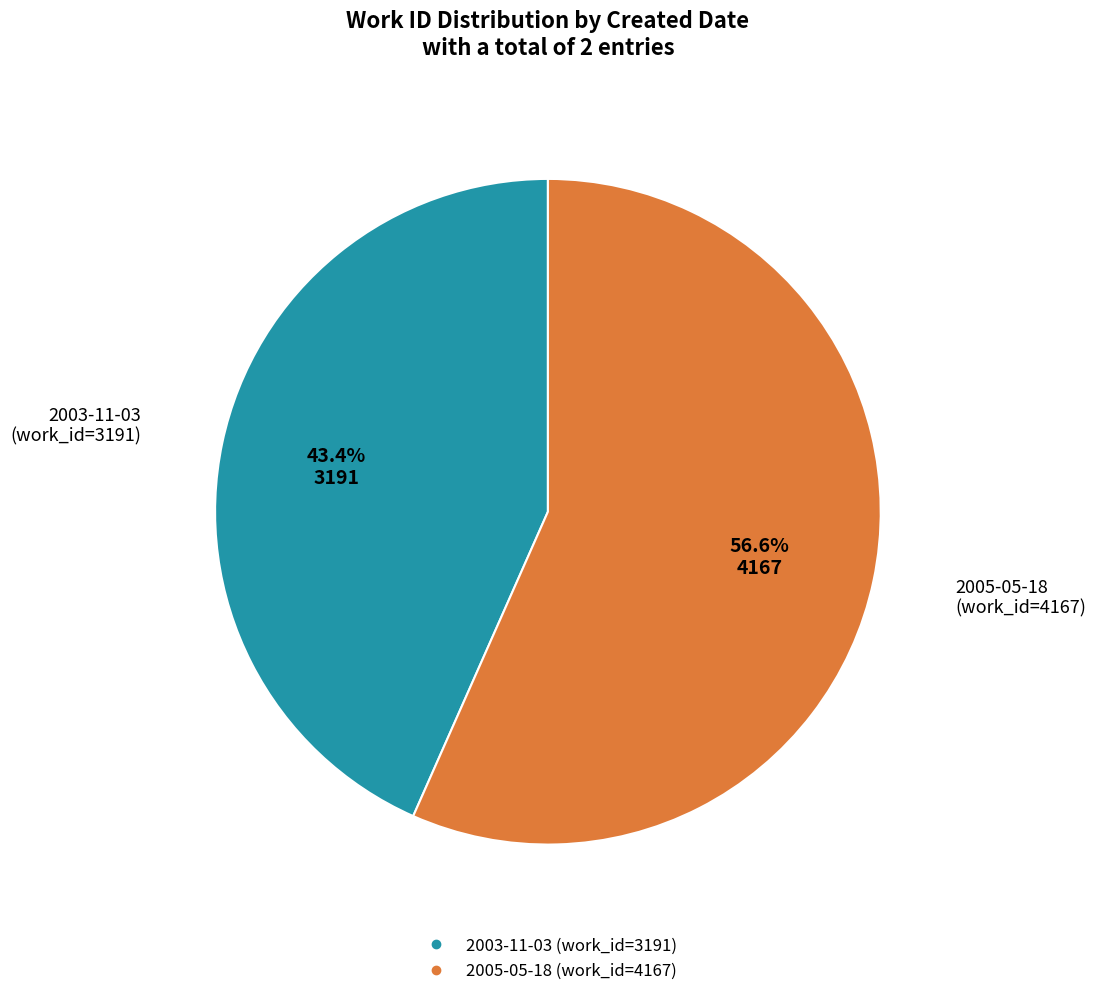

What is the majority slice?

2005-05-18